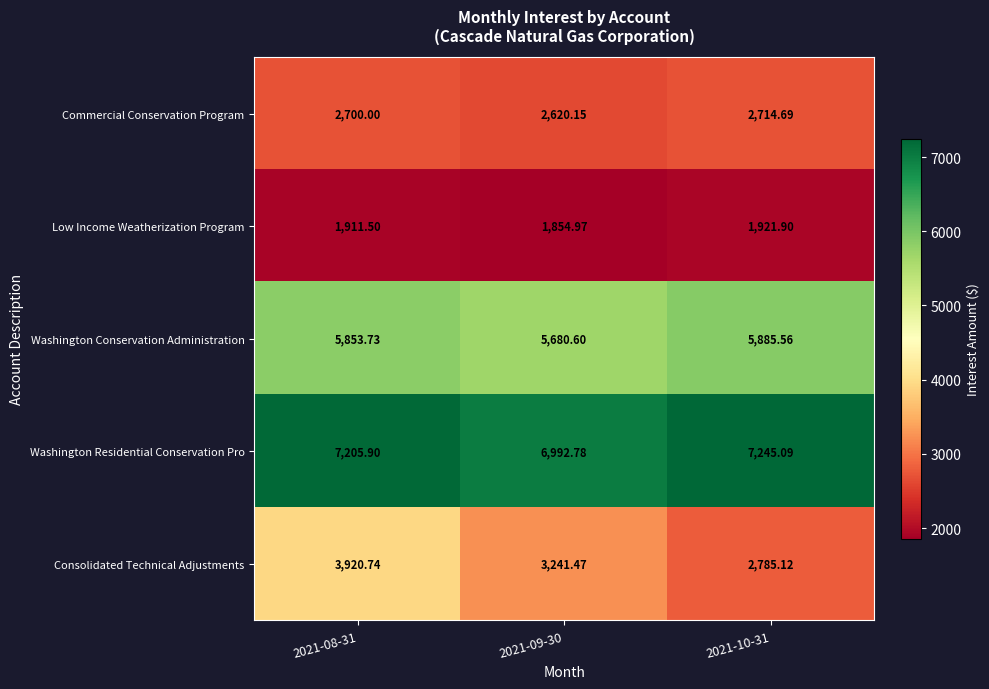

Which series has the widest spread of values?

Consolidated Technical Adjustments